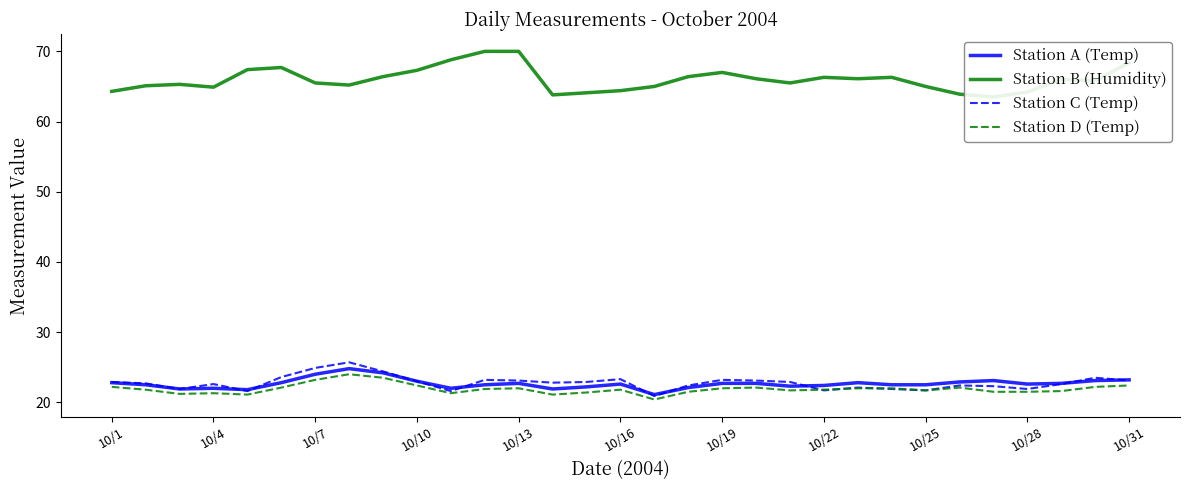

Reading left to right, what are all the values shown in this chart?

Station A (Temp): 22.8	22.5	21.9	22.0	21.8	22.8	24.0	24.8	24.2	23.0	22.0	22.5	22.7	21.9	22.2	22.6	21.1	22.1	22.7	22.7	22.3	22.4	22.8	22.5	22.5	22.9	23.1	22.6	22.7	23.1	23.2
Station B (Humidity): 64.3	65.1	65.3	64.9	67.4	67.7	65.5	65.2	66.4	67.3	68.8	70.0	70.0	63.8	64.1	64.4	65.0	66.4	67.0	66.1	65.5	66.3	66.1	66.3	65.0	63.9	63.5	64.2	66.0	65.8	68.4
Station C (Temp): 22.9	22.7	21.9	22.6	21.6	23.6	24.9	25.7	24.4	23.0	21.6	23.2	23.1	22.8	22.9	23.3	20.9	22.4	23.2	23.1	22.9	21.7	22.1	21.9	21.7	22.4	22.3	21.9	22.6	23.5	23.1
Station D (Temp): 22.2	21.8	21.2	21.3	21.1	22.1	23.2	24.0	23.5	22.4	21.3	21.9	22.0	21.1	21.4	21.8	20.4	21.5	22.0	22.1	21.7	21.8	22.0	22.0	21.7	22.1	21.5	21.5	21.6	22.2	22.4